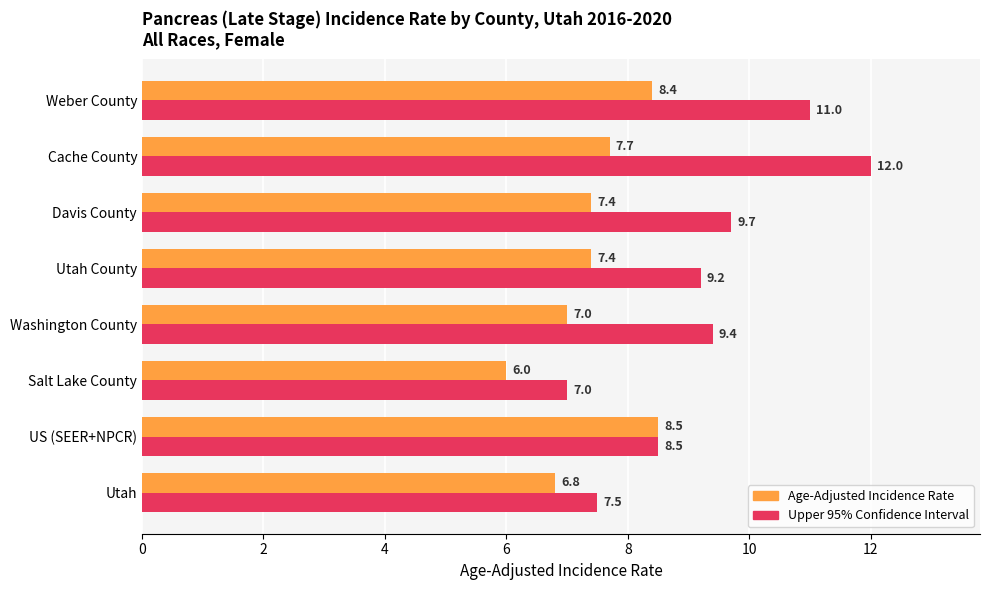

What is the spread (max minus min) of values at Weber County?

2.6